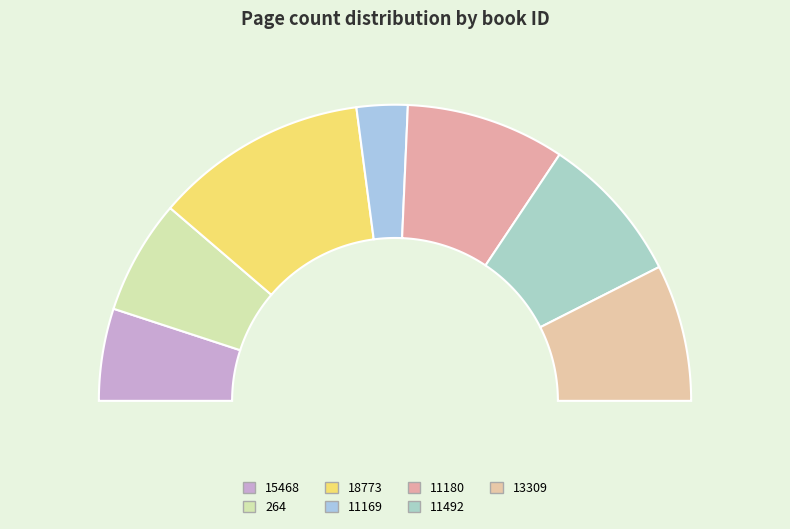

True or false: 15468 accounts for 23% of the total.

False